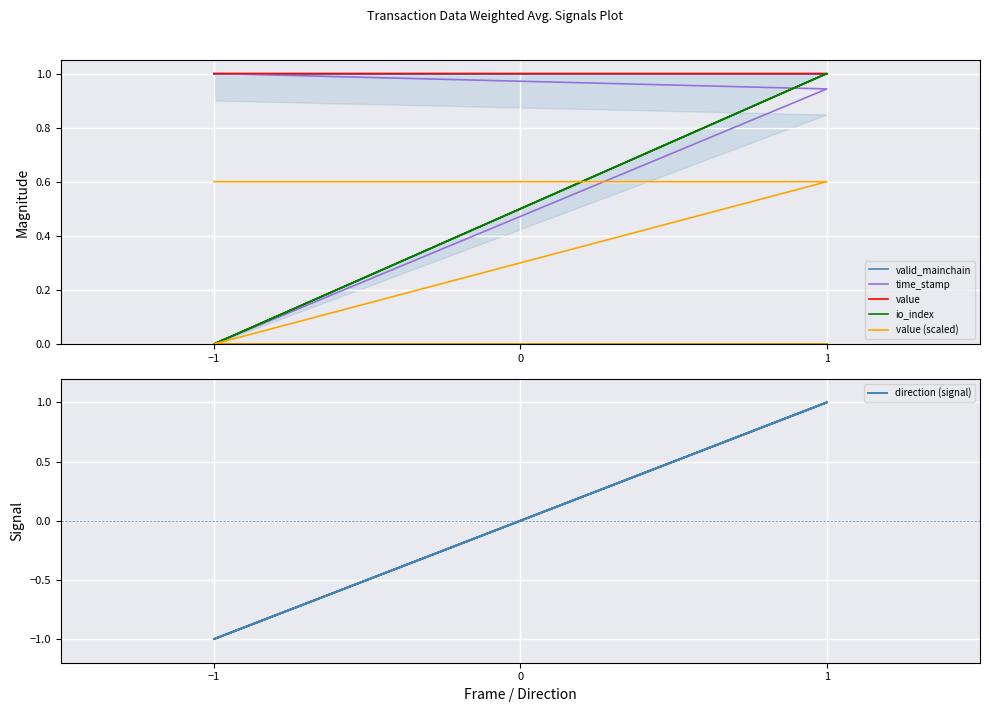

What is the average value of the time_stamp series?

0.5